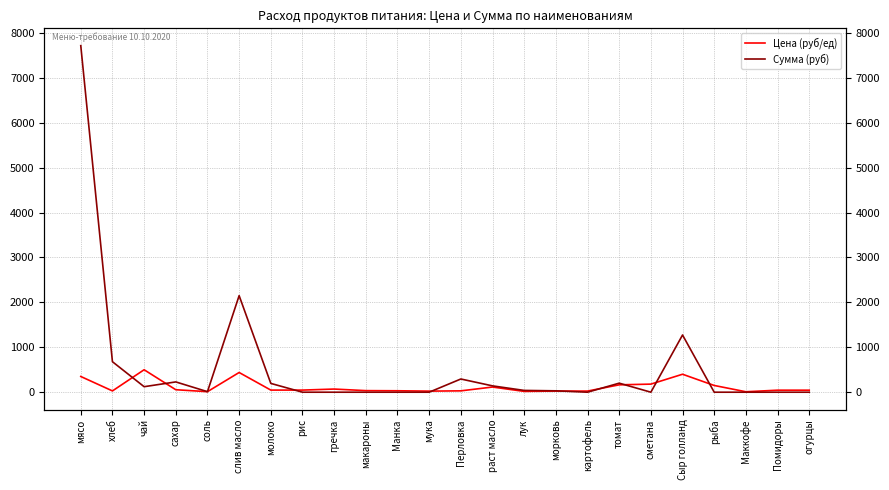

What is the difference between the maximum and minimum values in the Сумма (руб) series?

7717.5